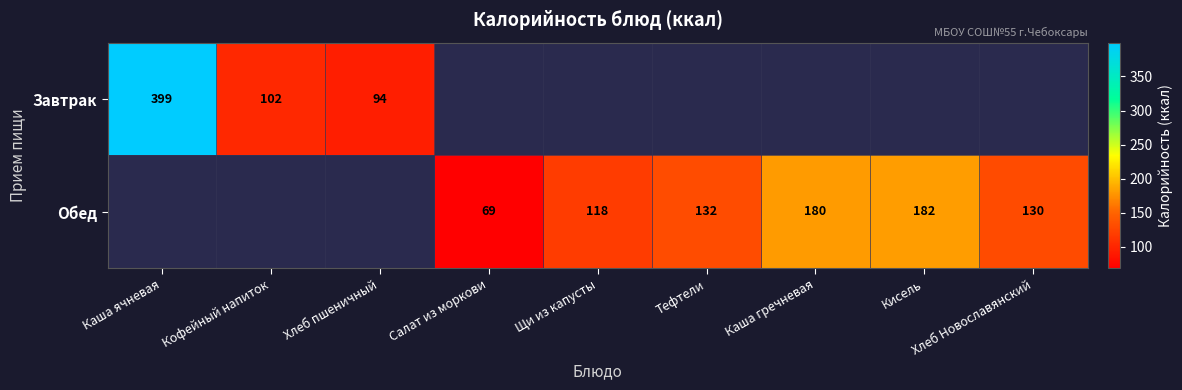

The value of Завтрак at Кофейный напиток is 151. True or false?

False